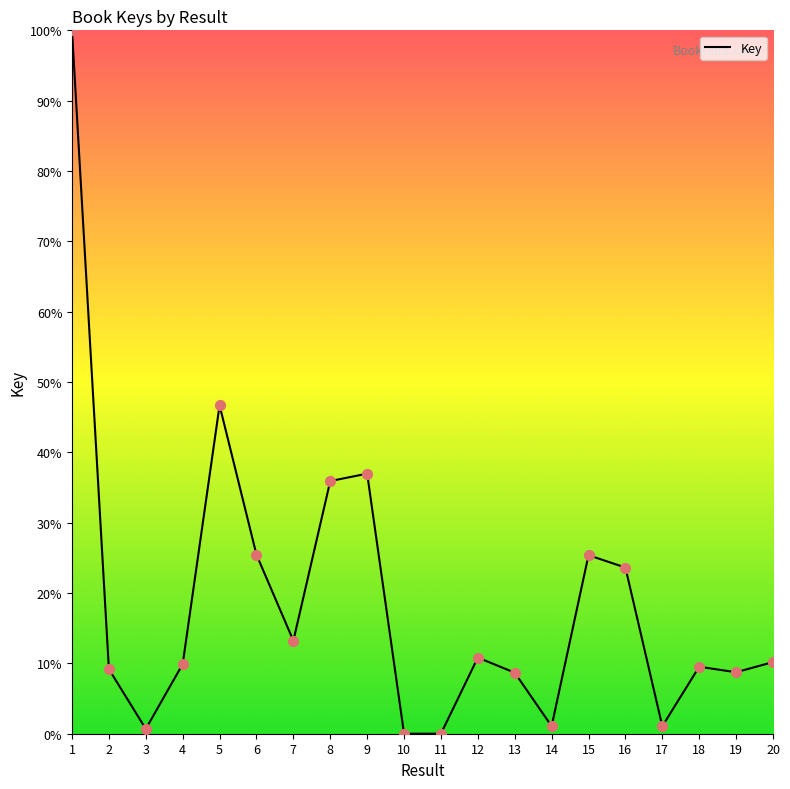

Between 10 and 13, which is larger?

13